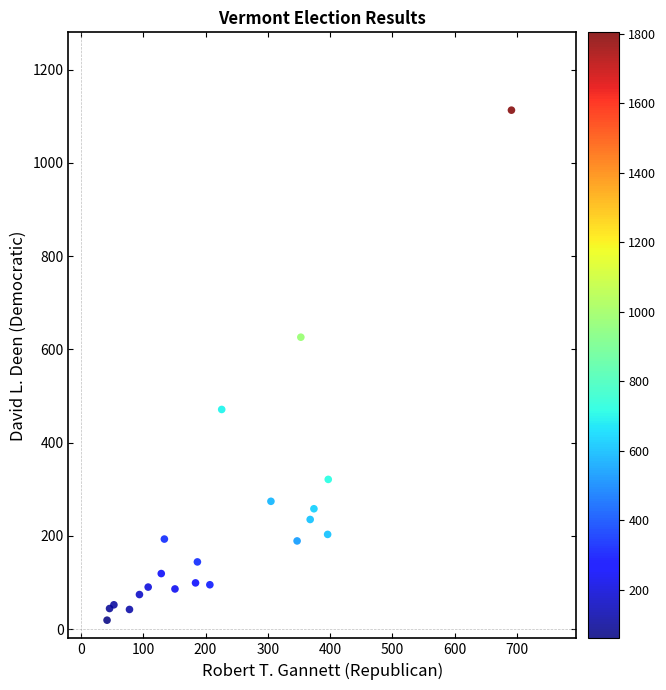

What Y value in the scatter plot is closest to 566?

626